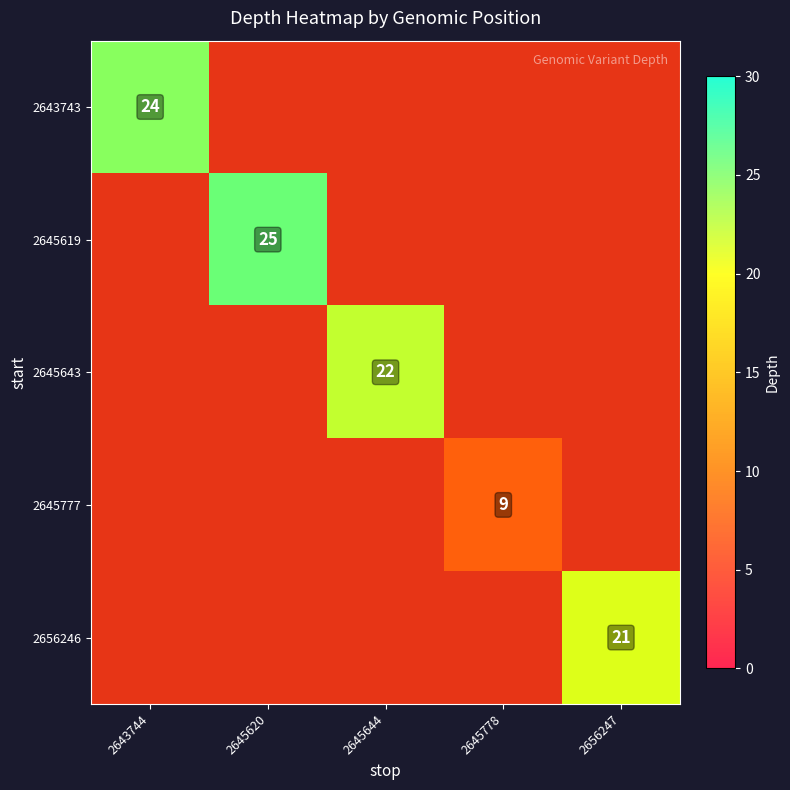

Is the value of 2656246 at 2645644 greater than the value of 2643743 at 2645620?

No